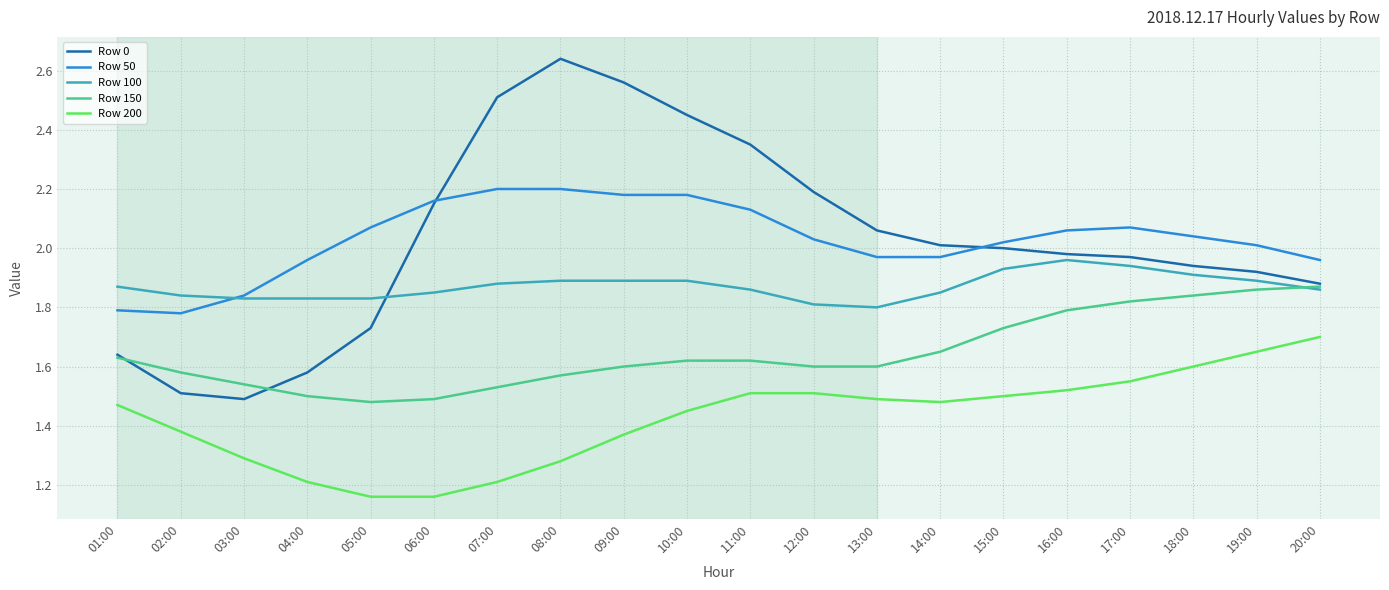

True or false: Row 200 and Row 100 intersect in this chart.

False